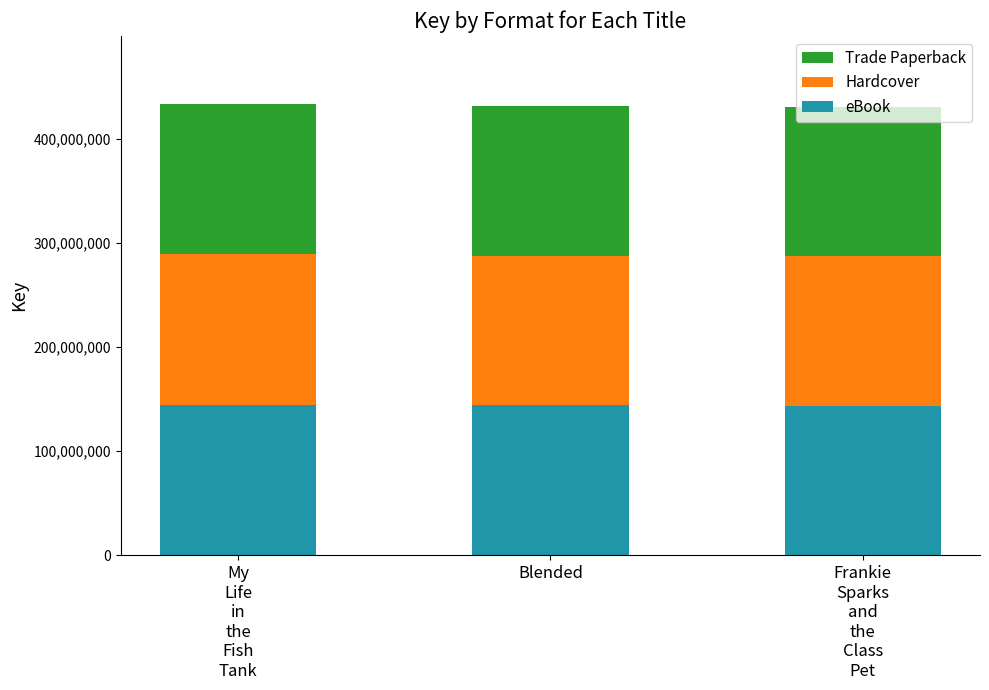

What is the lowest value of the eBook series?

143593583